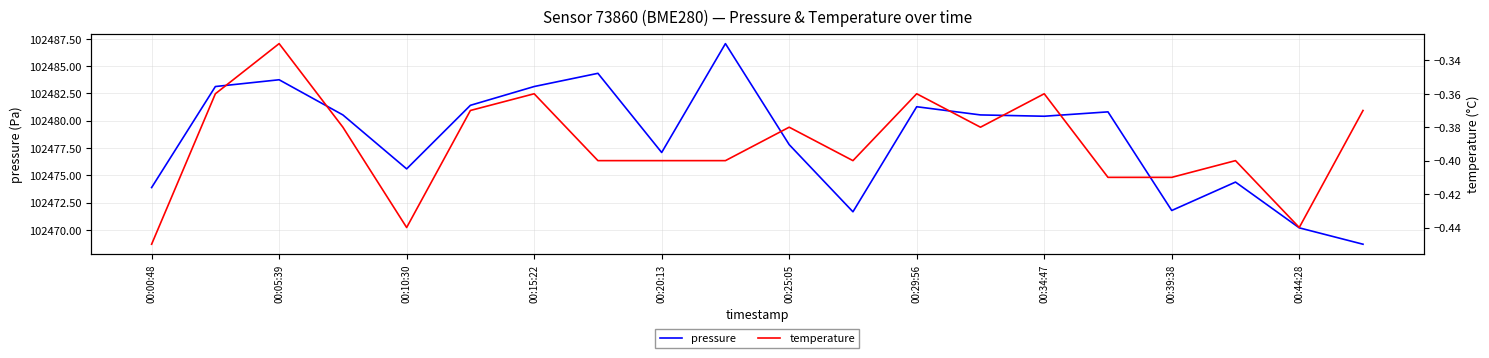

What is the difference between the second highest and minimum values in the pressure series?

15.6